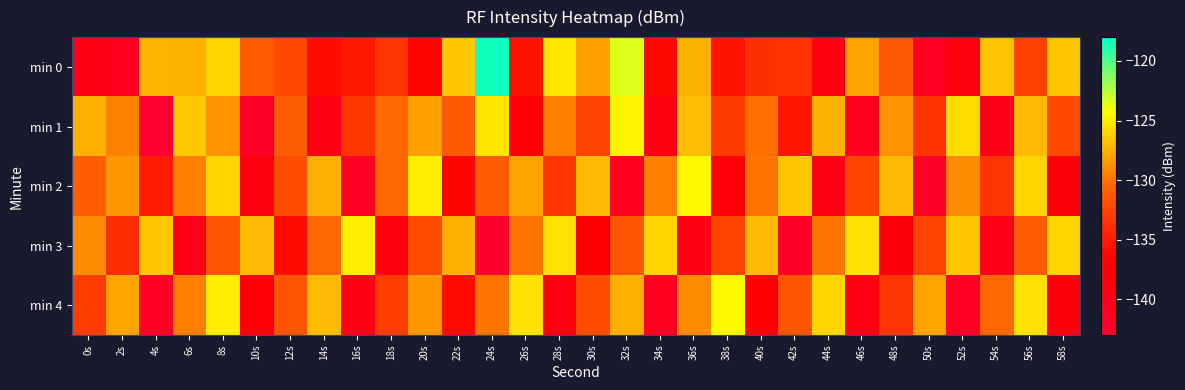

How many data points does each series have?

30